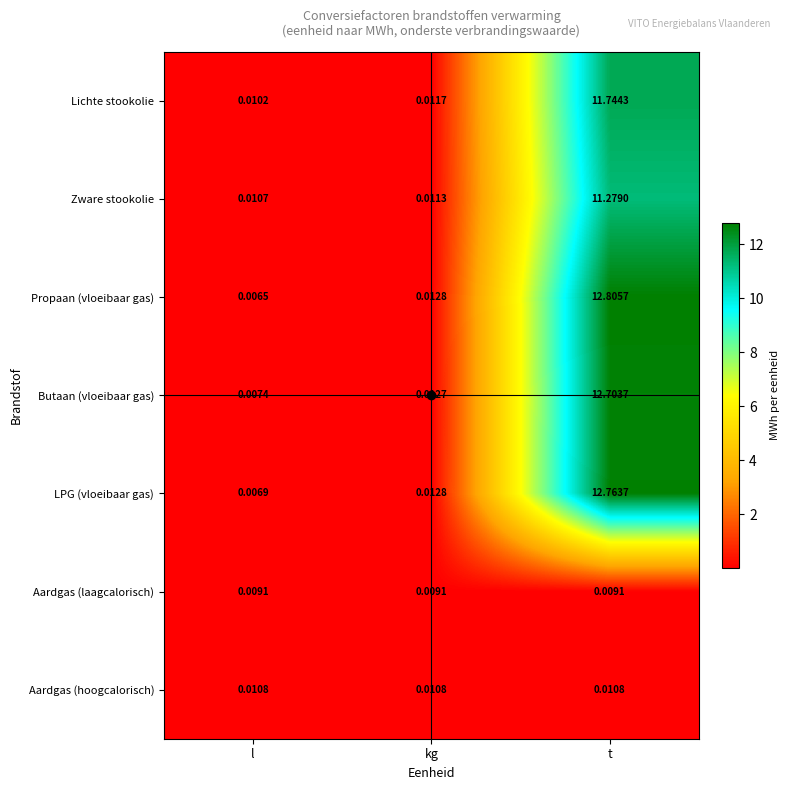

How many categories are shown in the chart?

3